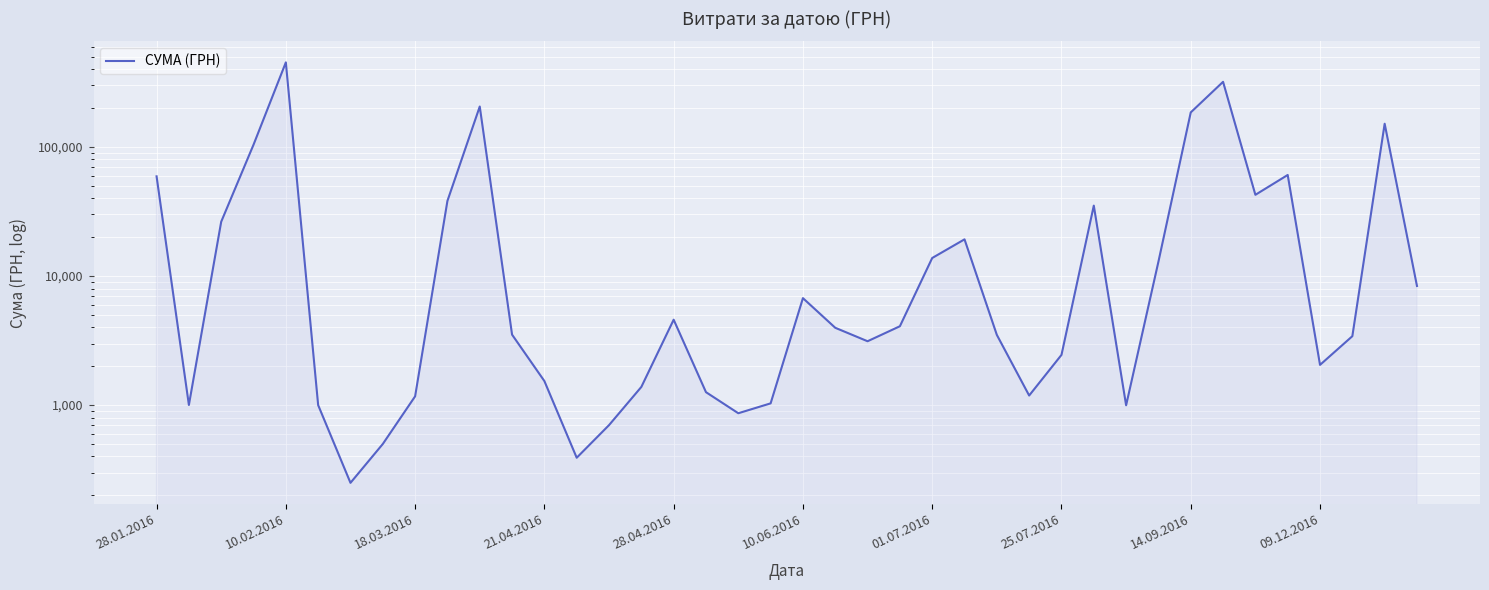

What is the smallest value displayed?

250.0